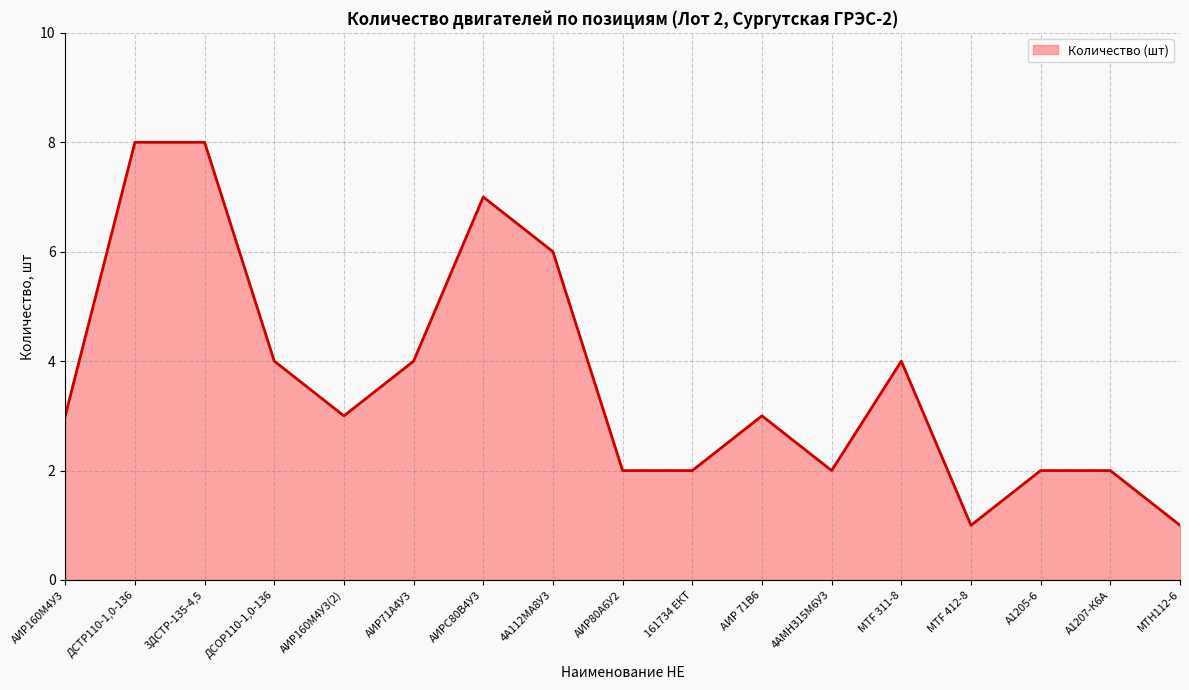

What is the average value?

4